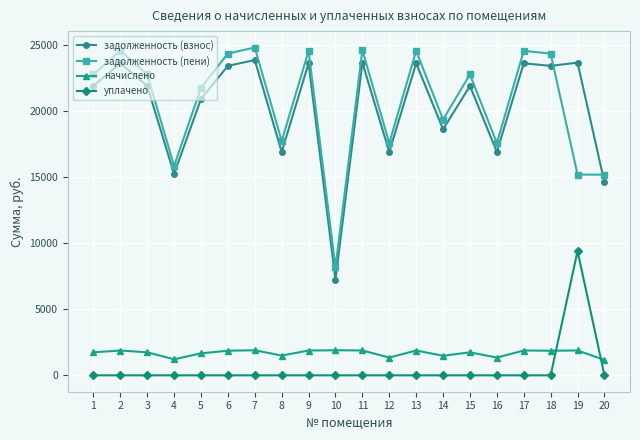

The задолженность (взнос) series shows 14711.5 at 6. True or false?

False